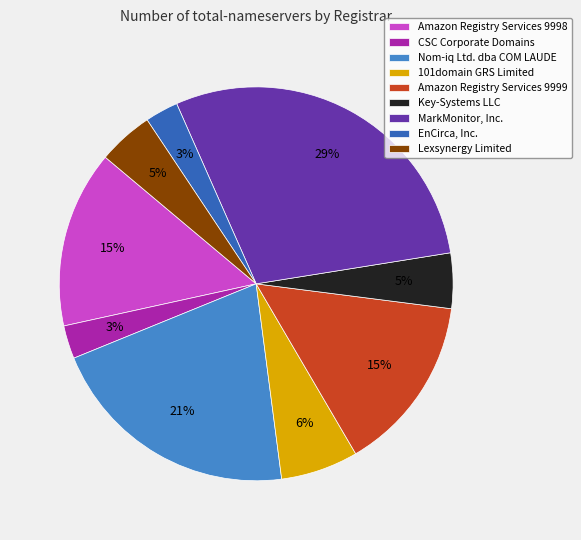

Does any single category account for the majority?

No